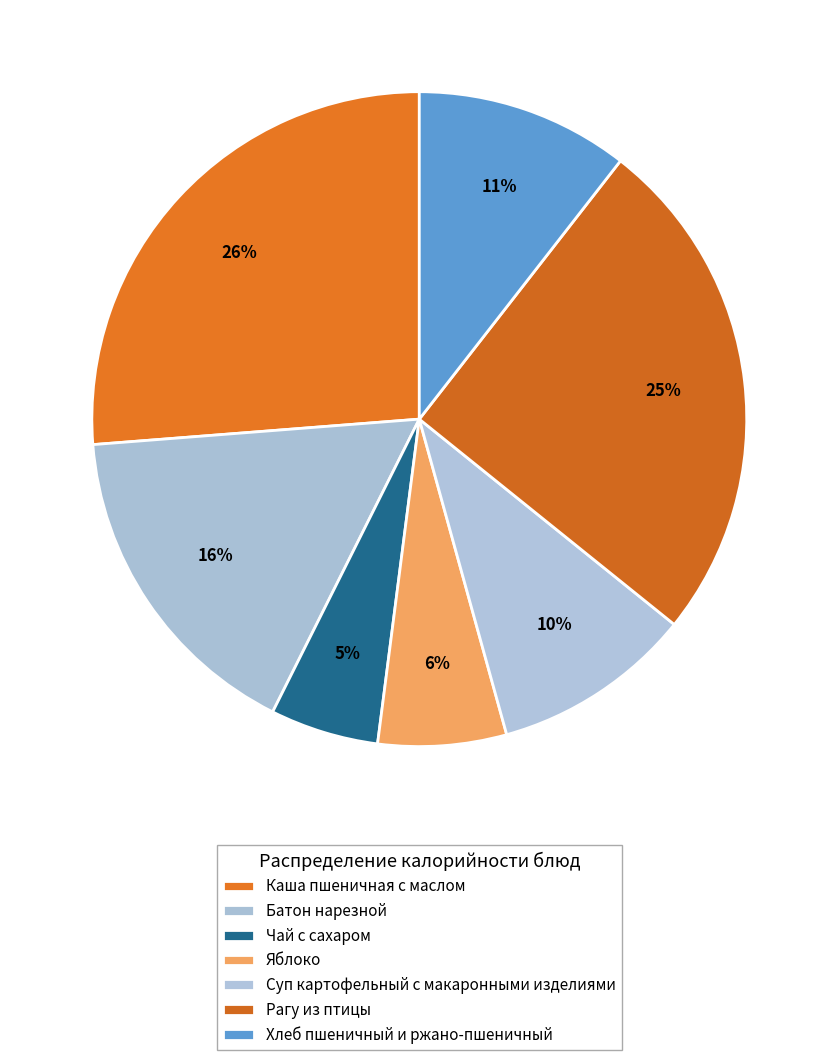

Approximately how many times larger is the value at Яблоко compared to Каша пшеничная с маслом?

0.2